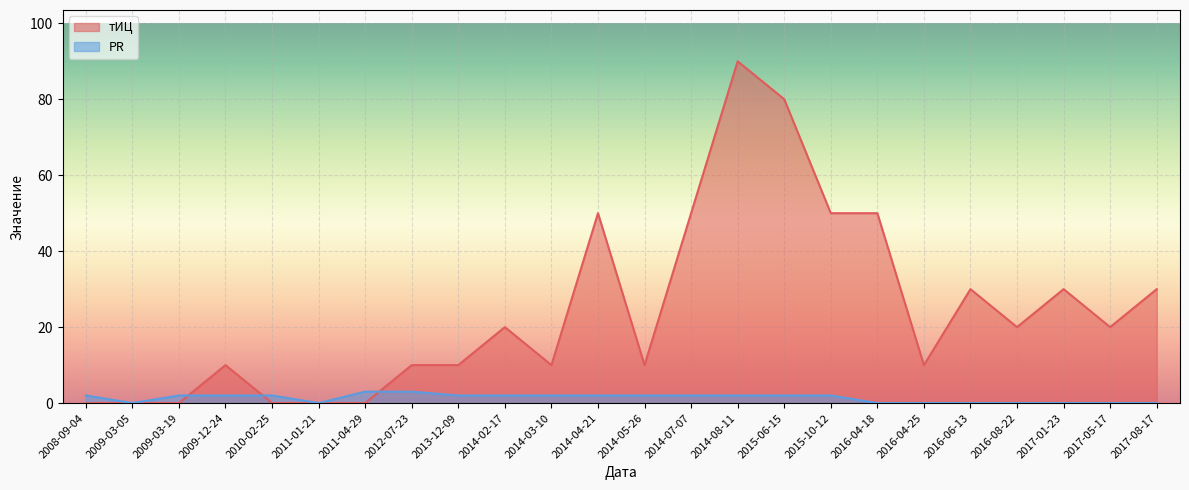

True or false: PR and тИЦ cross at least once.

True